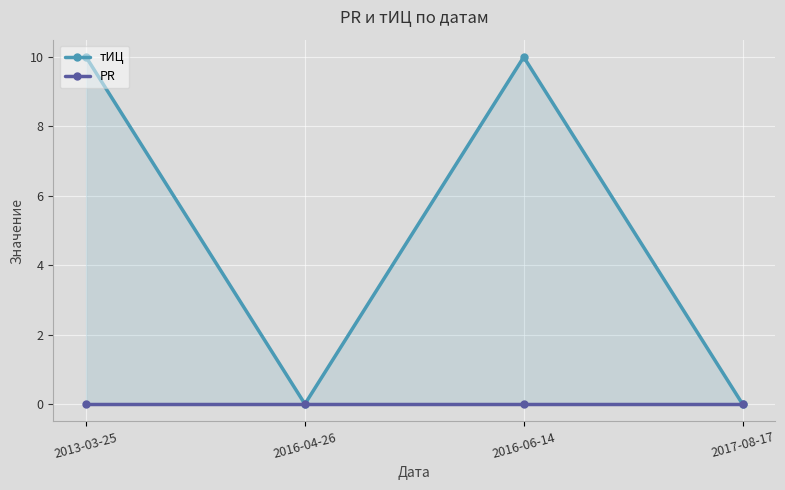

What are all the series names shown in the legend?

тИЦ, PR